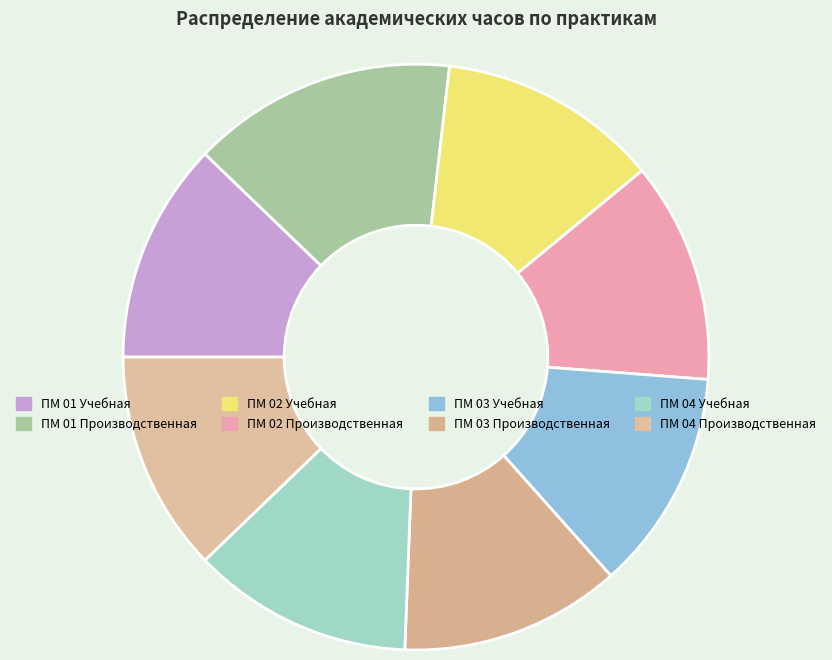

To the nearest percent, what portion does ПМ 01 Производственная represent?

15%